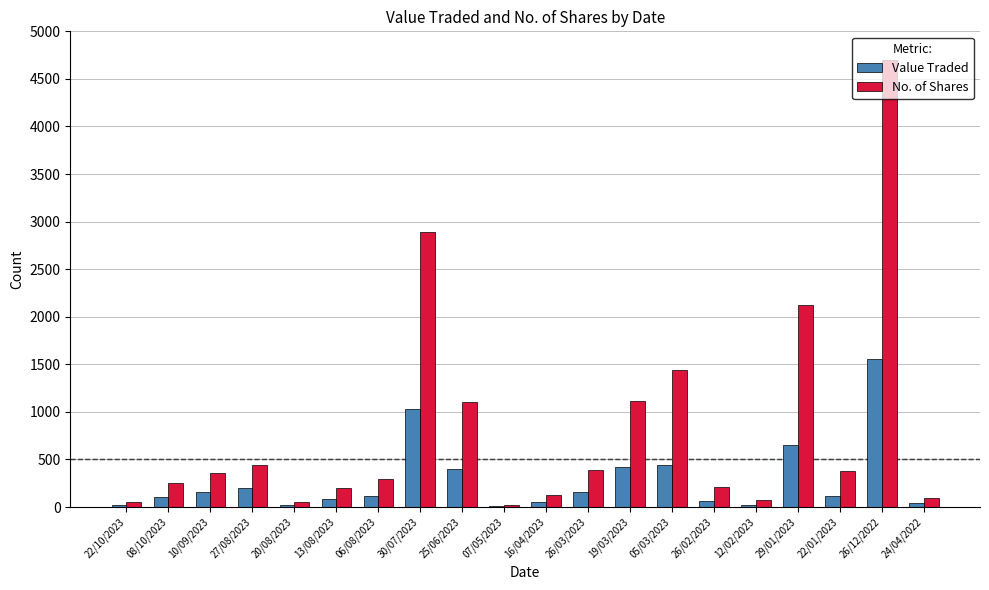

What is the sum of the No. of Shares values at 22/01/2023 and 29/01/2023?

2501